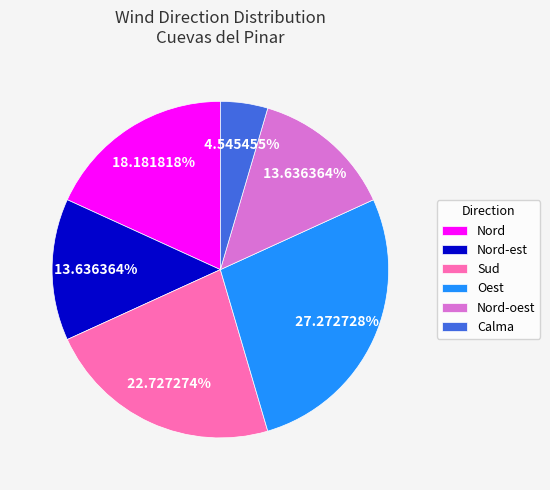

To the nearest percent, what is the average slice percentage?

17%